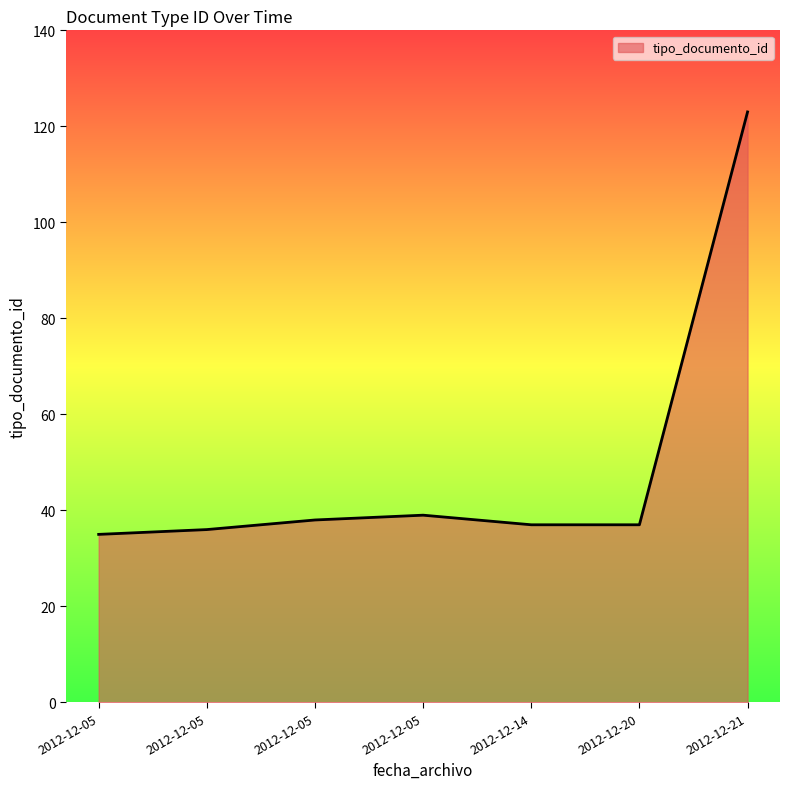

Rank the categories by value from highest to lowest.

2012-12-21, 2012-12-05, 2012-12-05, 2012-12-20, 2012-12-14, 2012-12-05, 2012-12-05